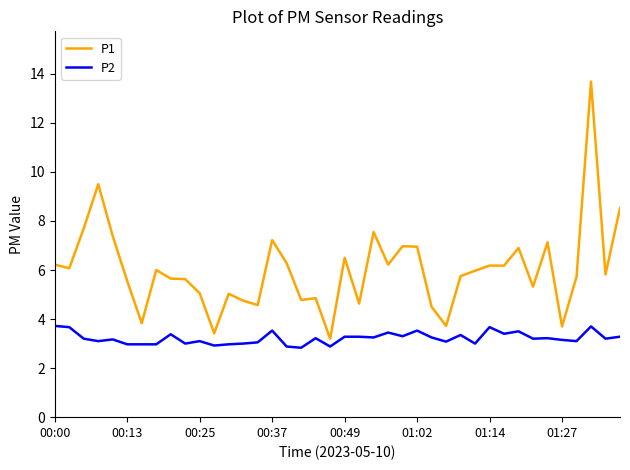

Which series has the largest total across all categories?

P1